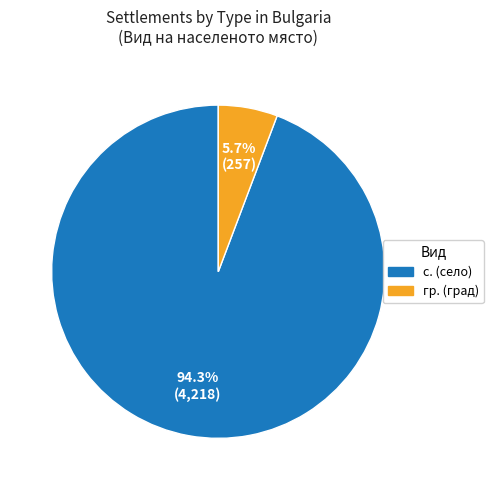

How many slices are in this pie chart?

2